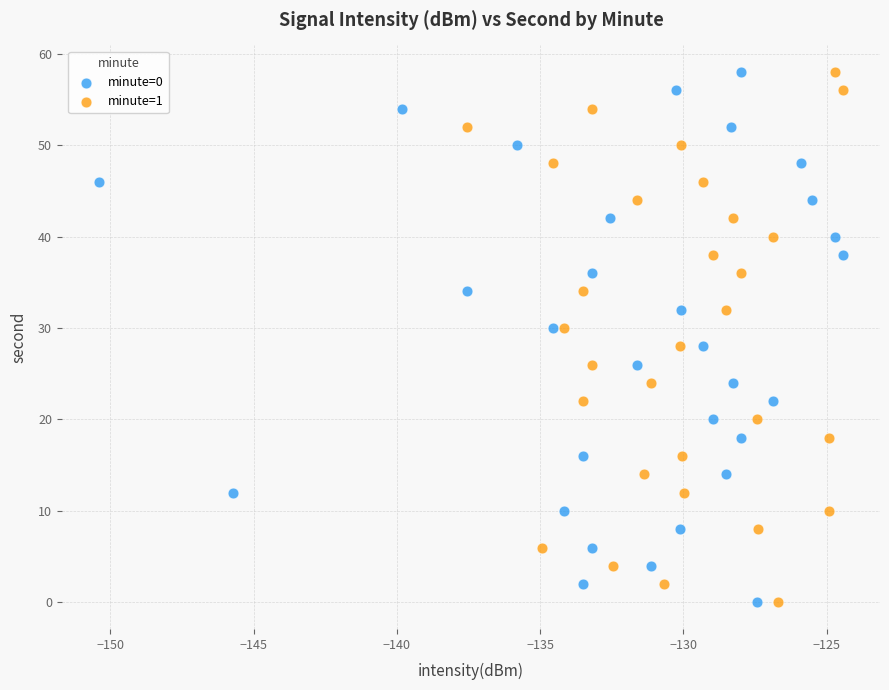

What are all the series names shown in the legend?

minute=0, minute=1